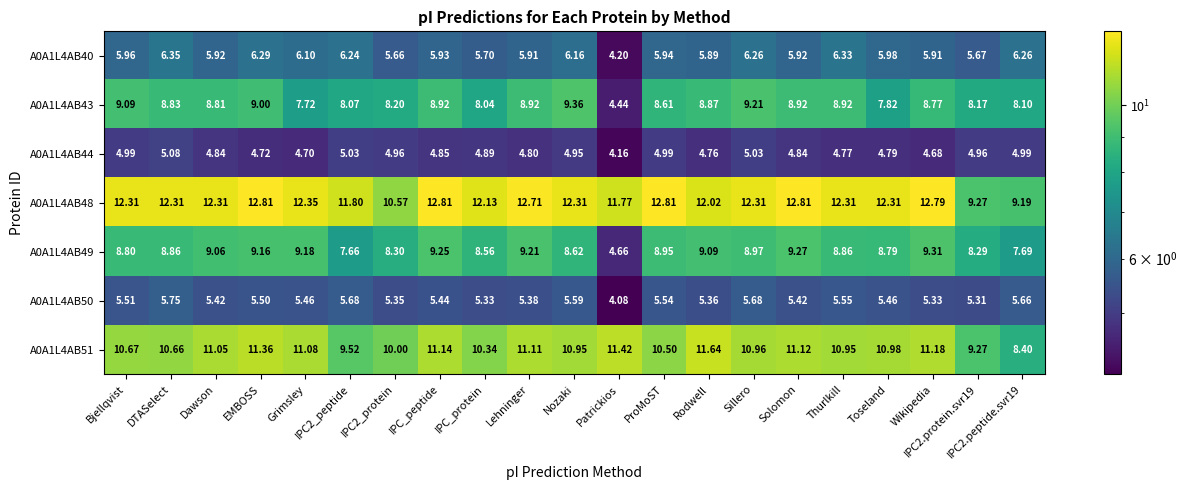

At which category is the sum across all series the highest?

EMBOSS